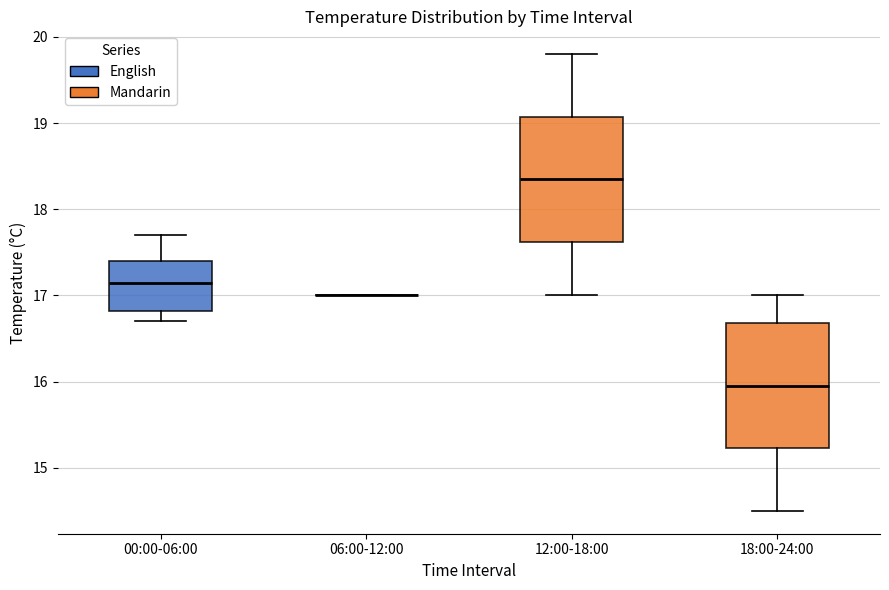

Reading left to right, read every box against the y-axis: the position of its median line, the range the box covers, and the ends of its whiskers. The values are not printed on the chart, so give them approximately, as read against the axis.

00:00-06:00: median 17.2, box 16.8 to 17.4, whiskers 16.7 to 17.7
06:00-12:00: box collapsed to a line at 17.0, whiskers 17.0 to 17.0
12:00-18:00: median 18.4, box 17.6 to 19.1, whiskers 17.0 to 19.8
18:00-24:00: median 16.0, box 15.2 to 16.7, whiskers 14.5 to 17.0